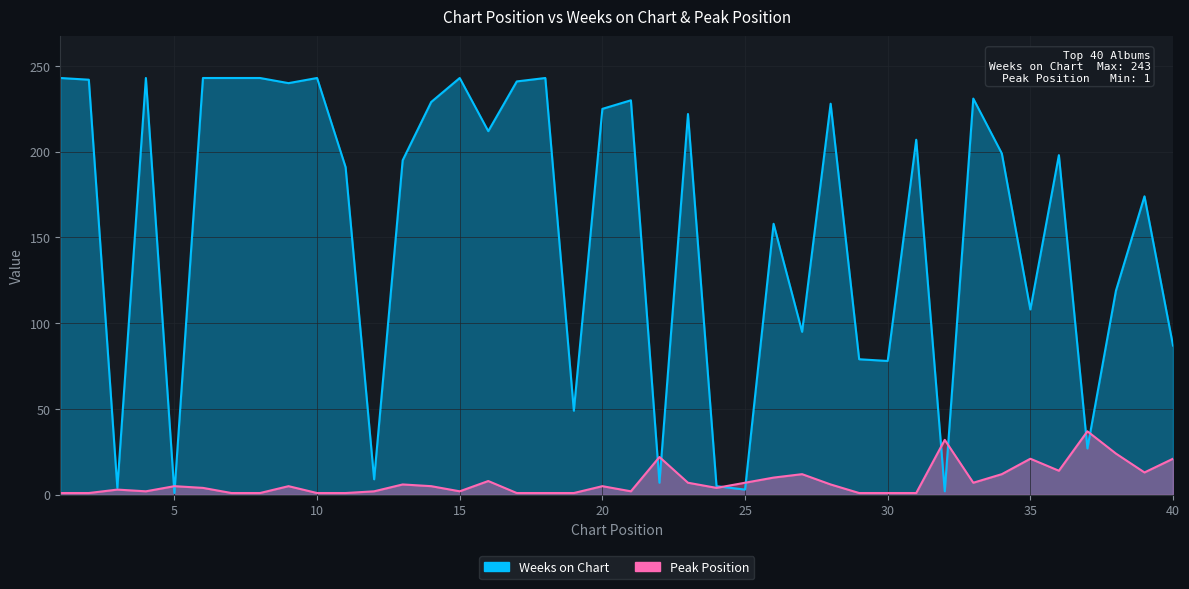

At how many categories does at least one series exceed 164?

24